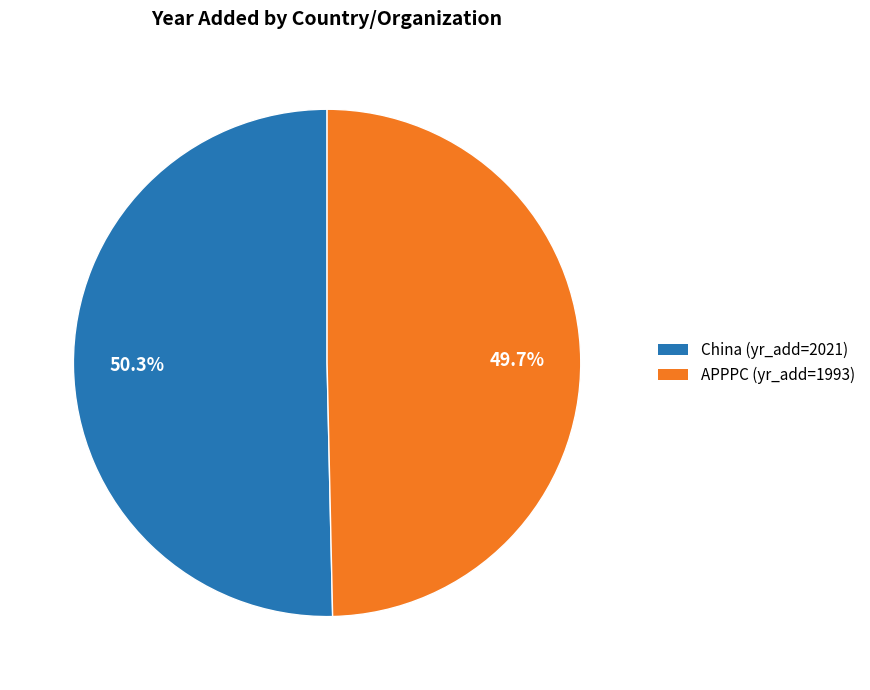

Count the number of slices in the pie.

2